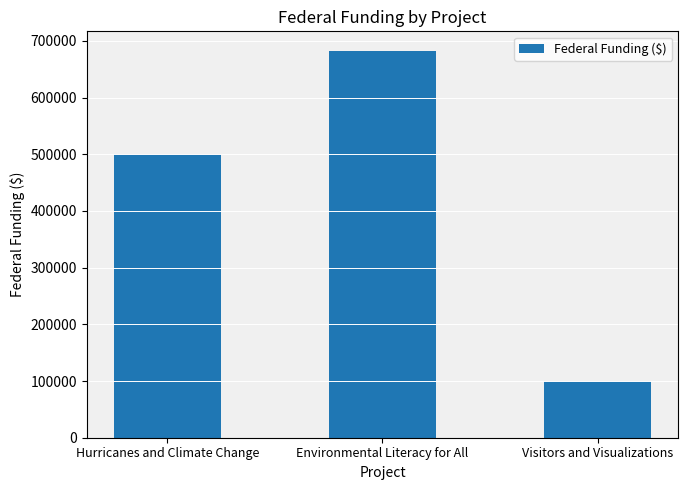

Rank the categories by value from lowest to highest.

Visitors and Visualizations, Hurricanes and Climate Change, Environmental Literacy for All